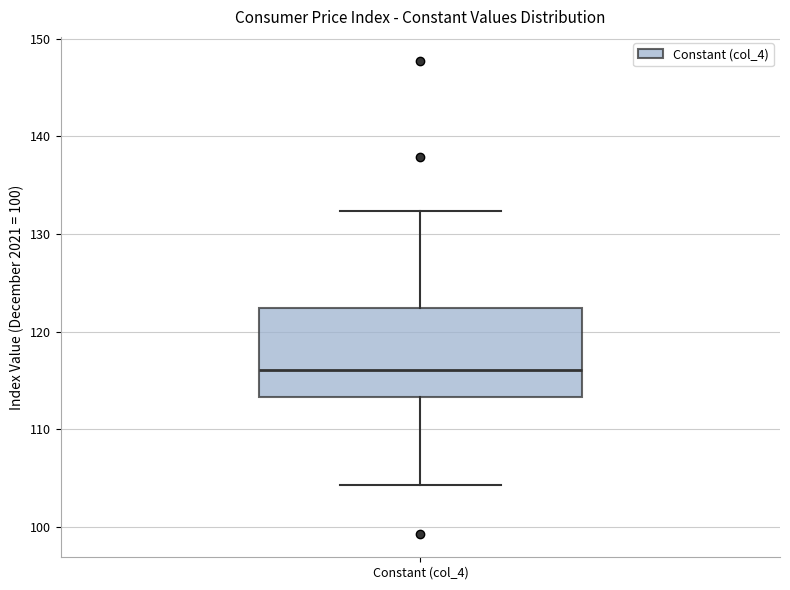

Where is the upper edge of the box for Constant (col_4) on the y-axis? The values are not printed on the chart, so give them approximately, as read against the axis.

122